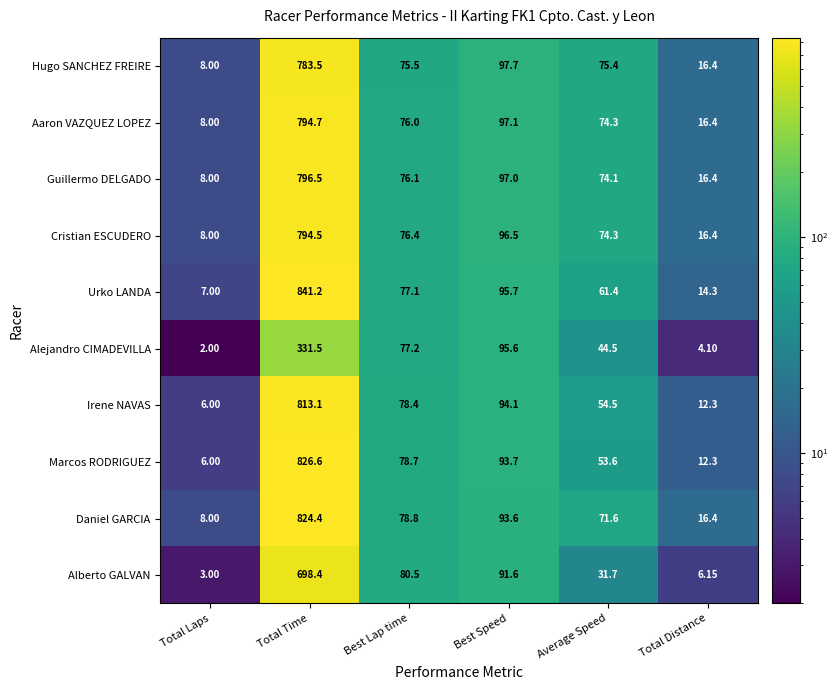

What is the spread (max minus min) of values at Total Laps?

6.0